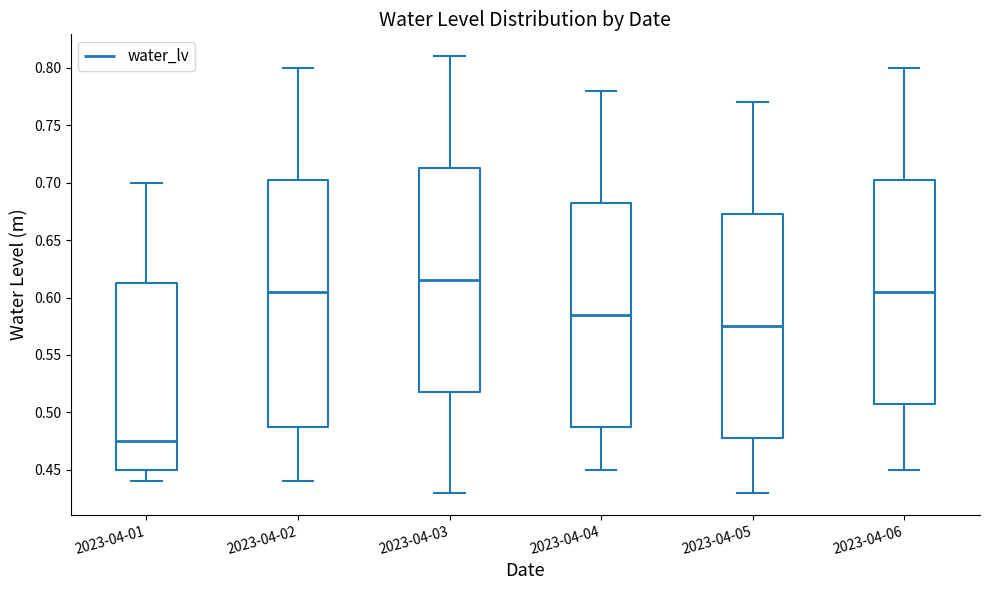

Where is the upper edge of the box for 2023-04-02 on the y-axis? The values are not printed on the chart, so give them approximately, as read against the axis.

0.705